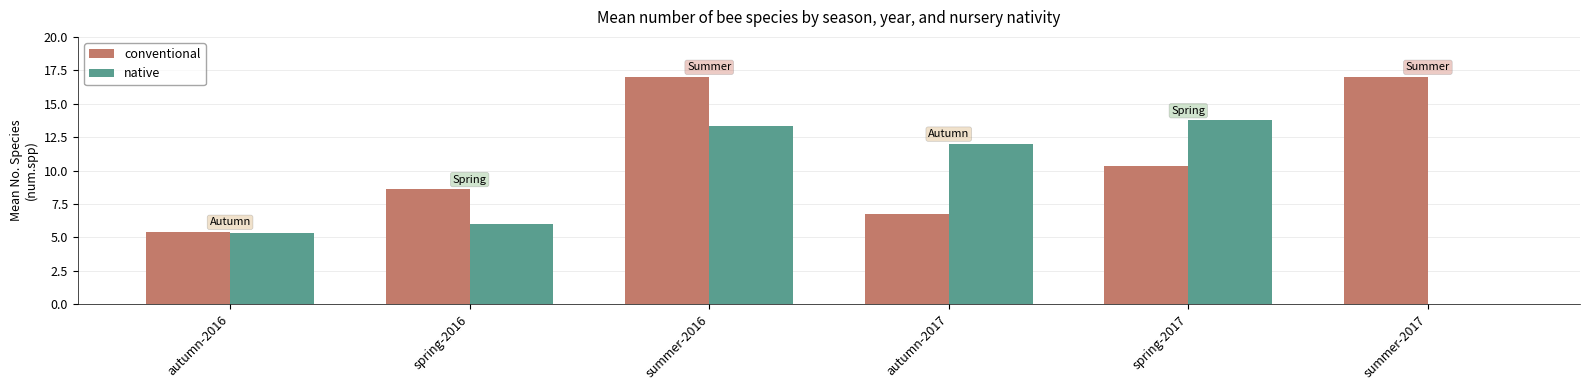

Reading left to right, list all the values displayed in this chart.

conventional: 5.4	8.6	17.0	6.8	10.3	17.0
native: 5.3	6.0	13.3	12.0	13.8	0.0